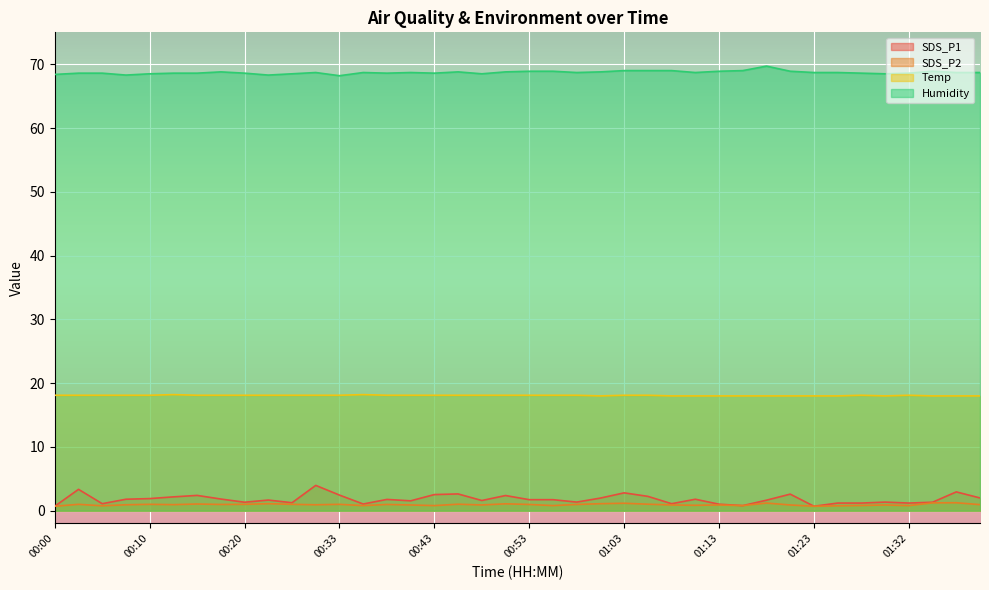

What is the maximum value for SDS_P1?

4.0